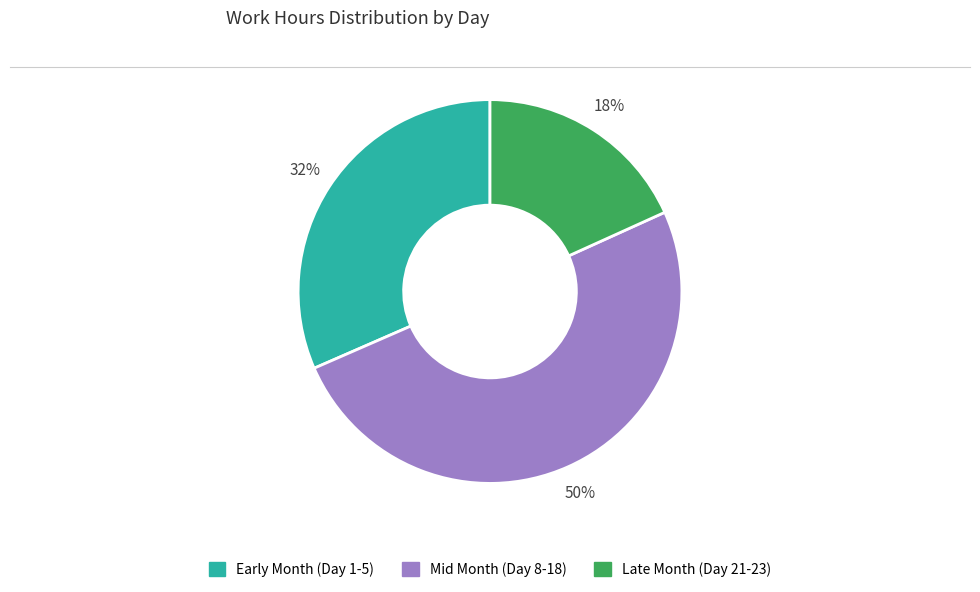

Count the number of slices in the pie.

3